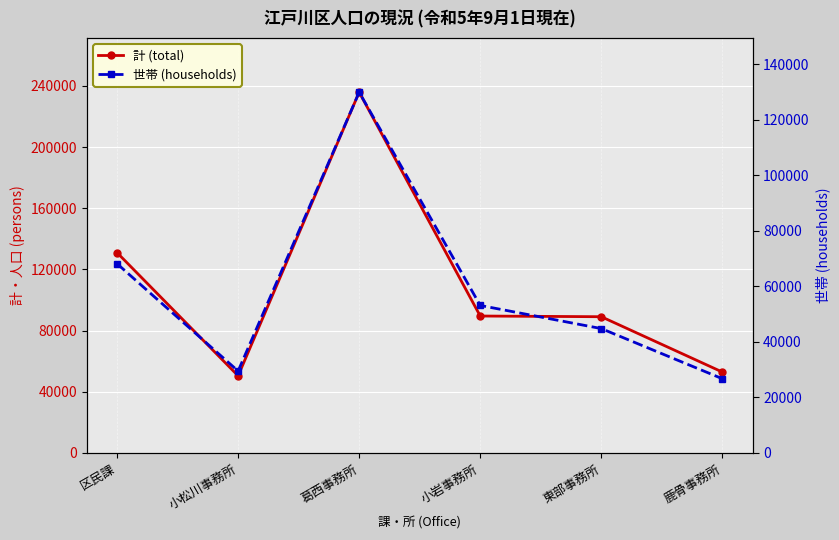

What is the difference between the maximum and minimum values in the 計 (total) series?

185448